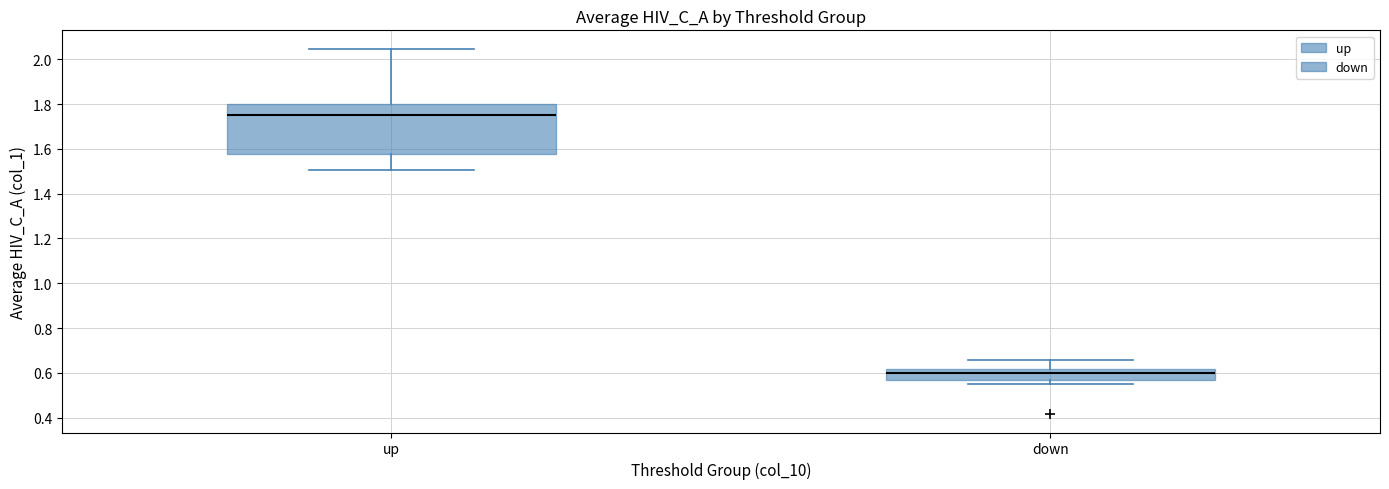

Which box's median line is the highest?

up